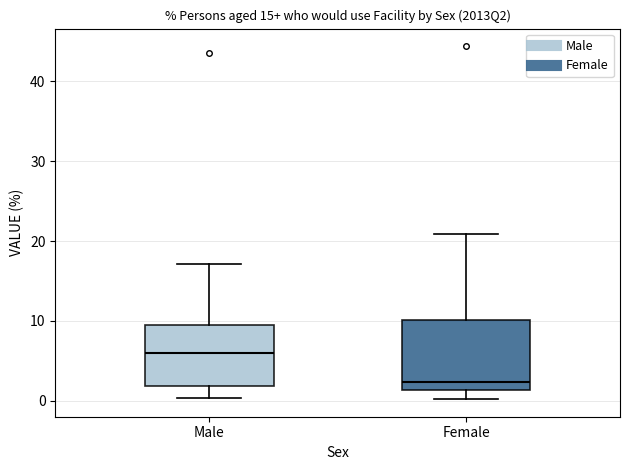

Reading left to right, transcribe this box plot: for each box, give where its median line is, the range the box spans, and where its two whiskers end, as read against the y-axis. The values are not printed on the chart, so give them approximately, as read against the axis.

Male: median 6, box 2 to 10, whiskers 0 to 17
Female: median 2, box 1 to 10, whiskers 0 to 21